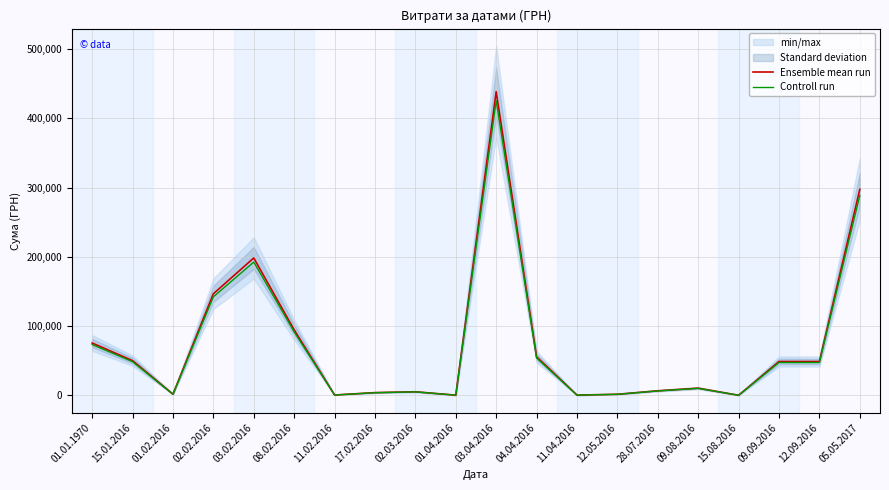

What is the difference between the maximum and minimum values in the Ensemble mean run series?

438467.2